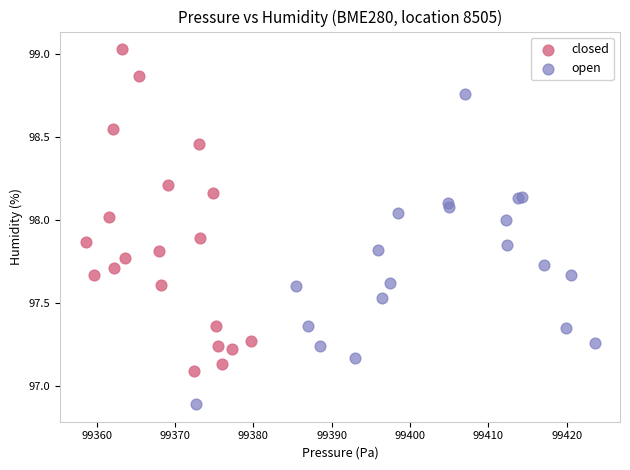

What are all the series names shown in the legend?

closed, open